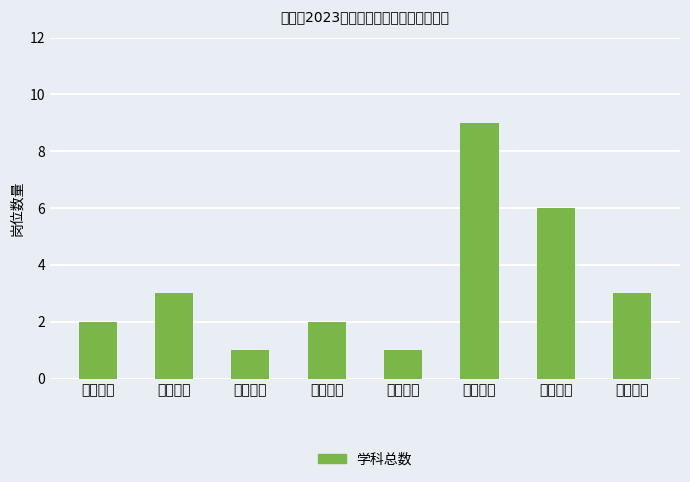

Approximately how many times larger is the value at 数学教学 compared to 体育教学?

9.0